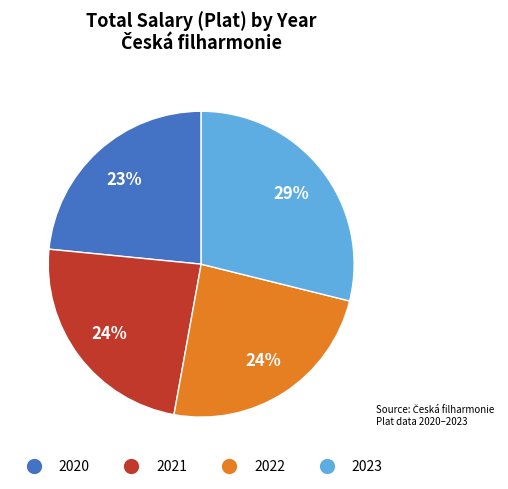

Do 2022 and 2020 together represent more than half of the pie?

No